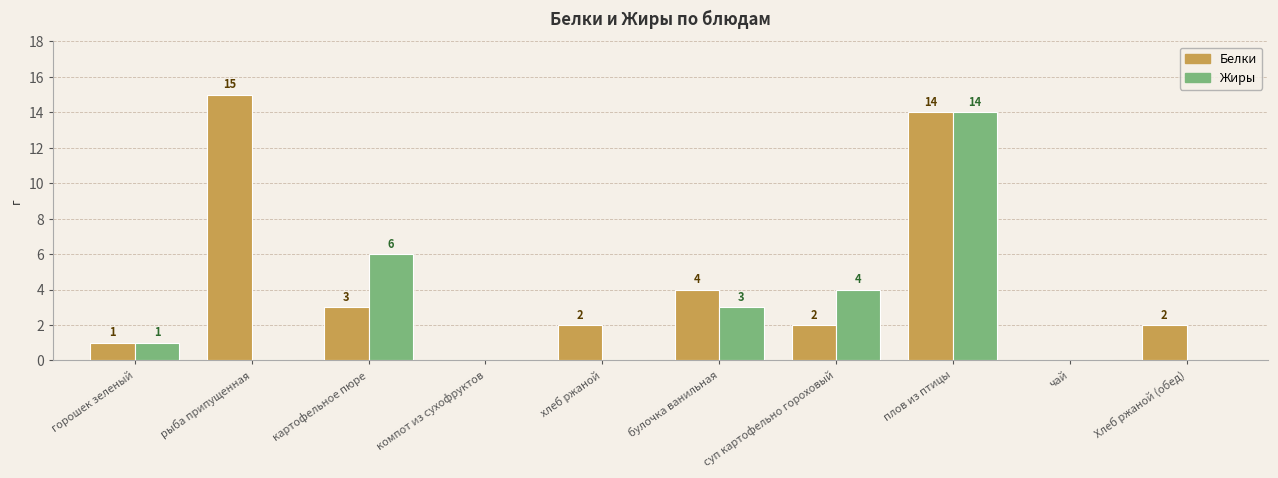

Which series has the largest total across all categories?

Белки